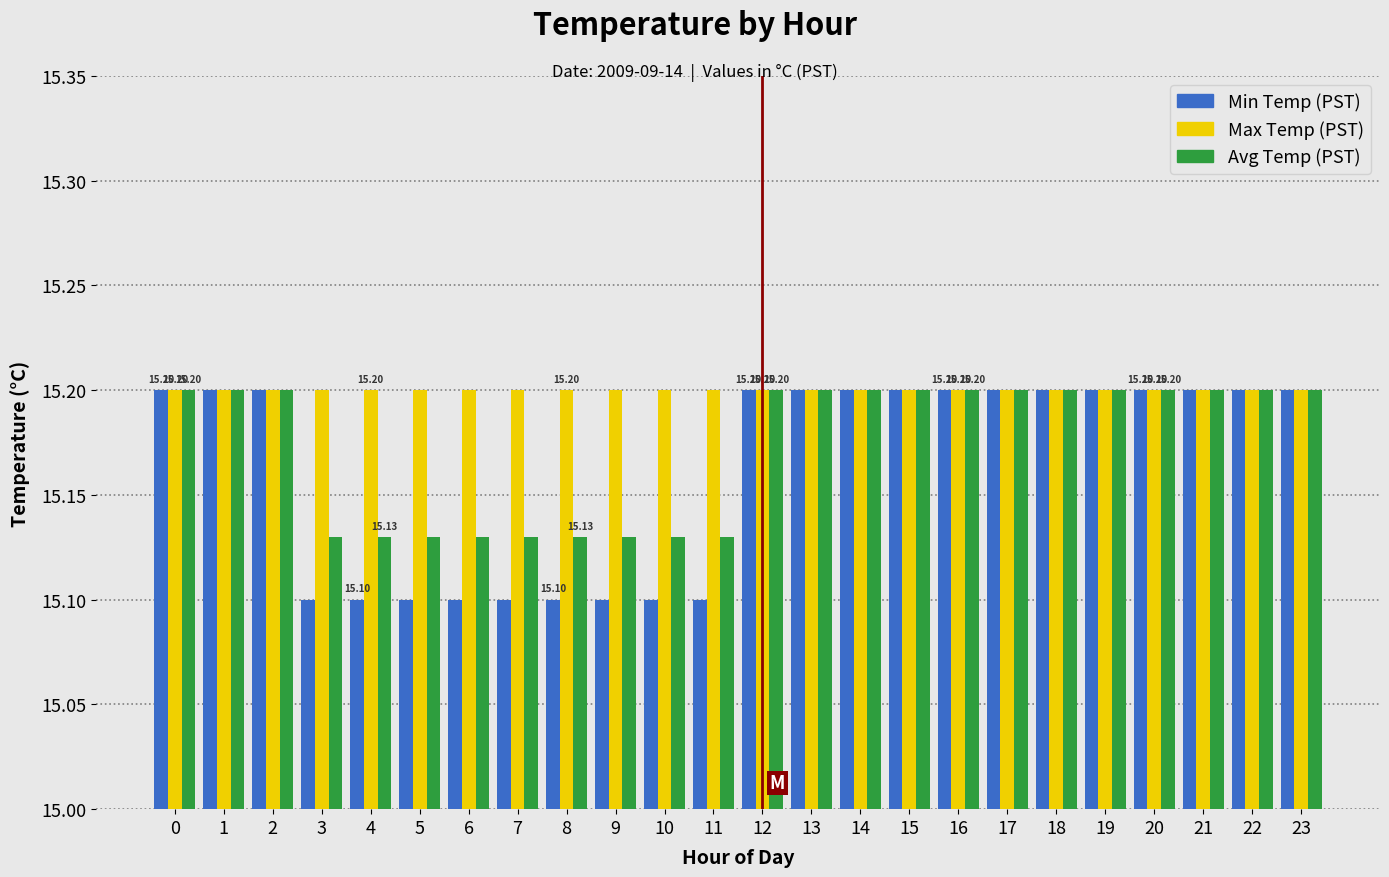

What is the maximum value shown in the chart?

15.2